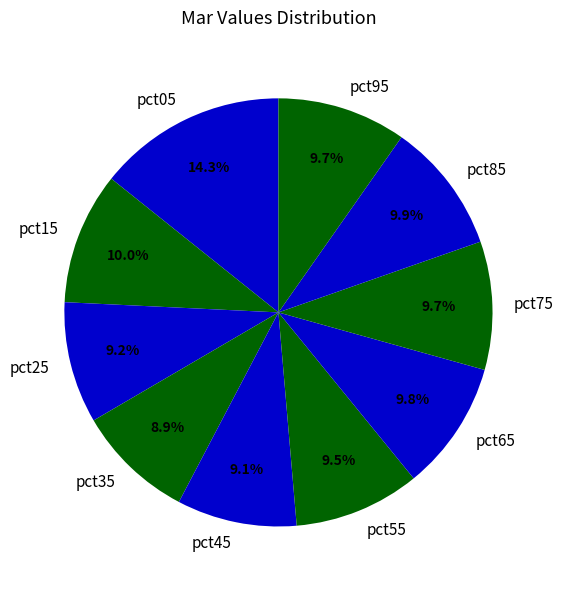

Count the number of slices in the pie.

10